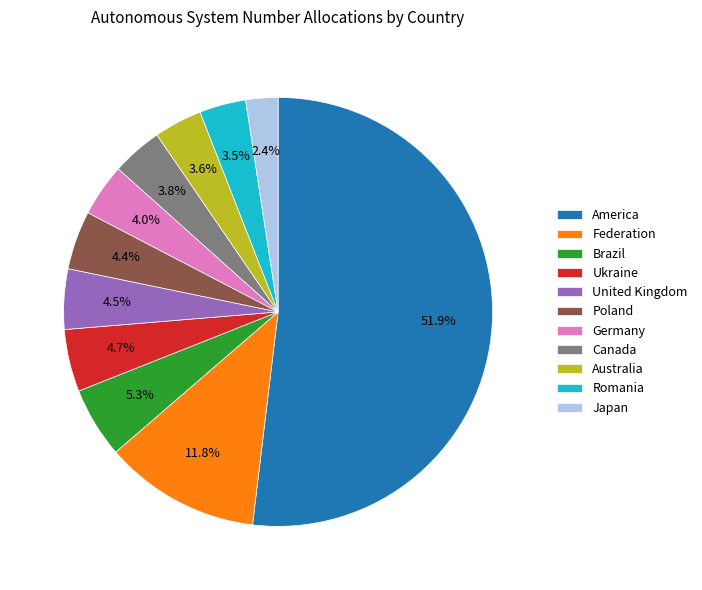

How many segments does this pie chart have?

11